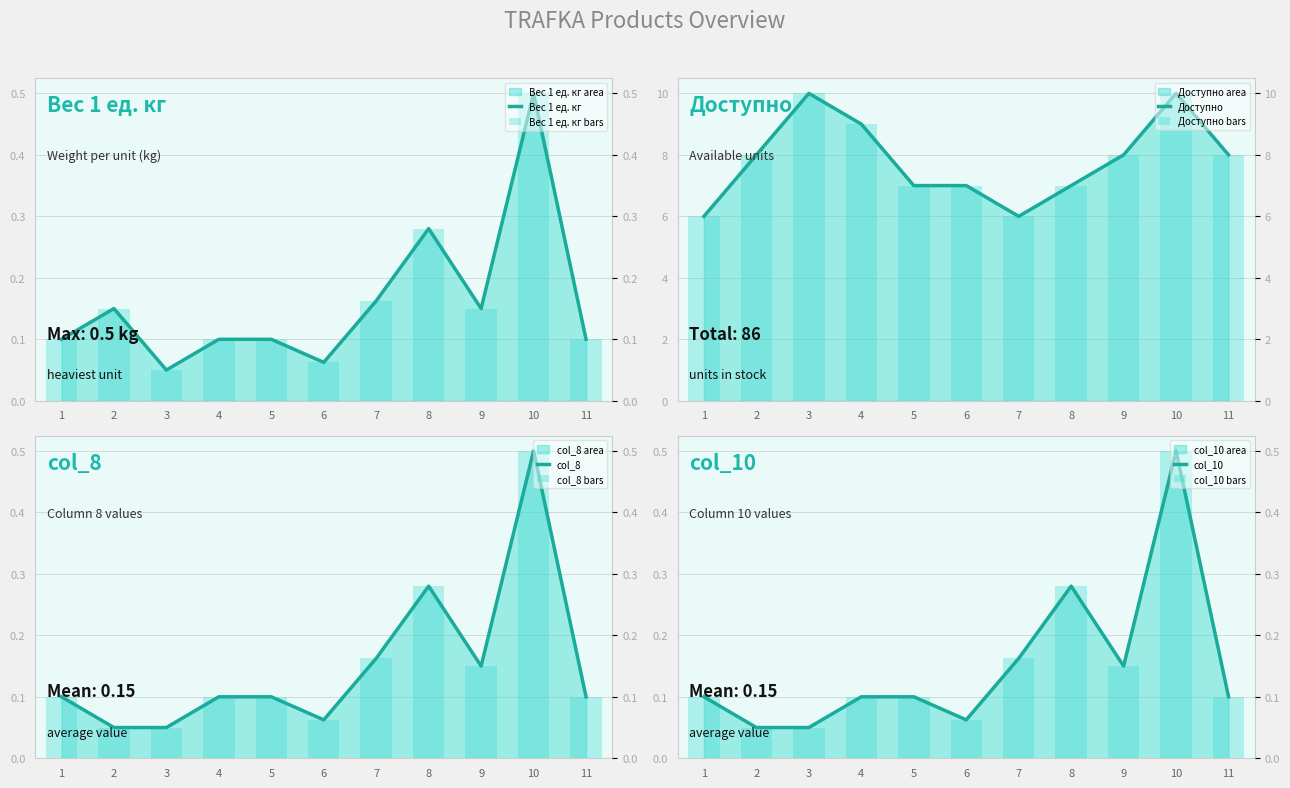

How many bars are there in each group?

4